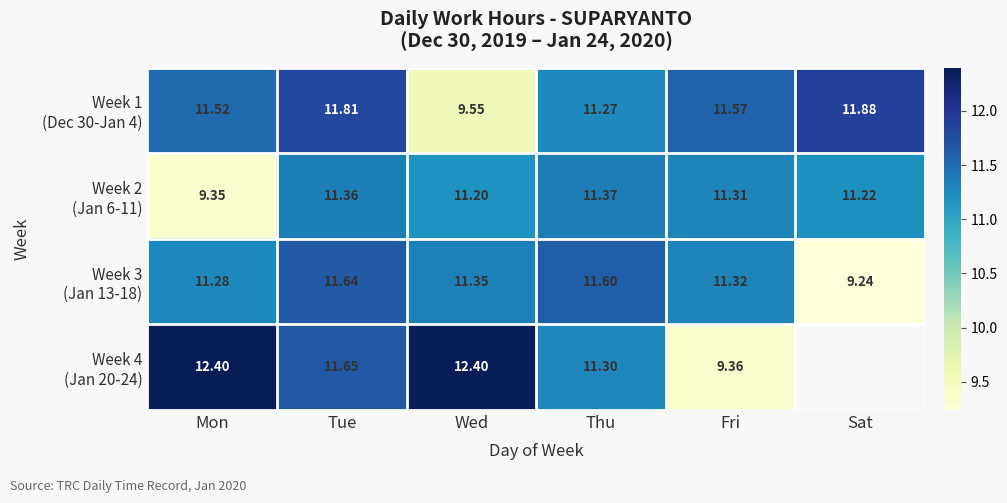

Which category has the lowest value across all series?

Sat